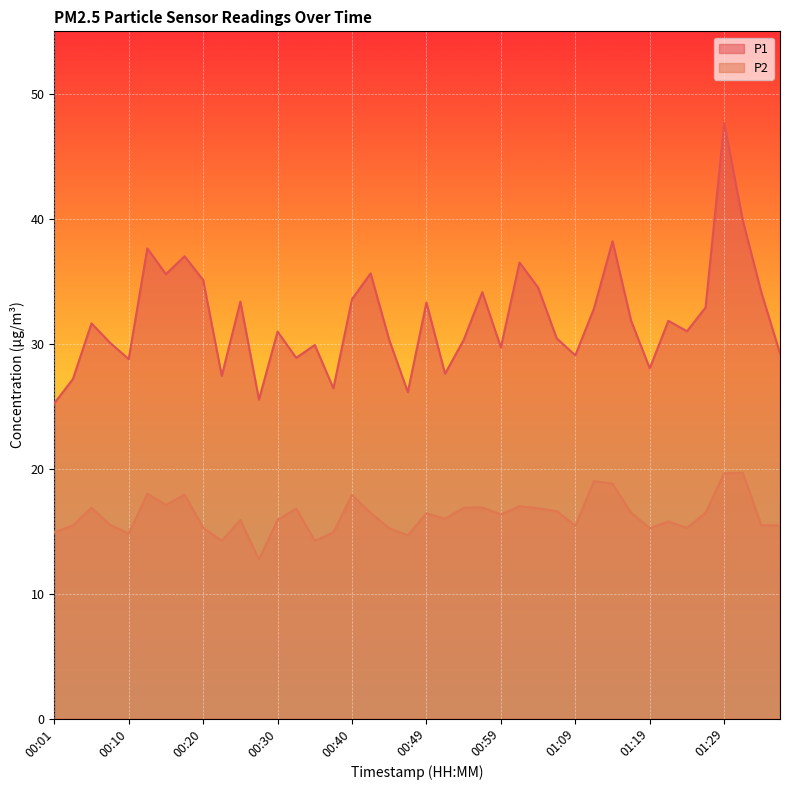

The value of P2 at 01:07 is 16.6. True or false?

True